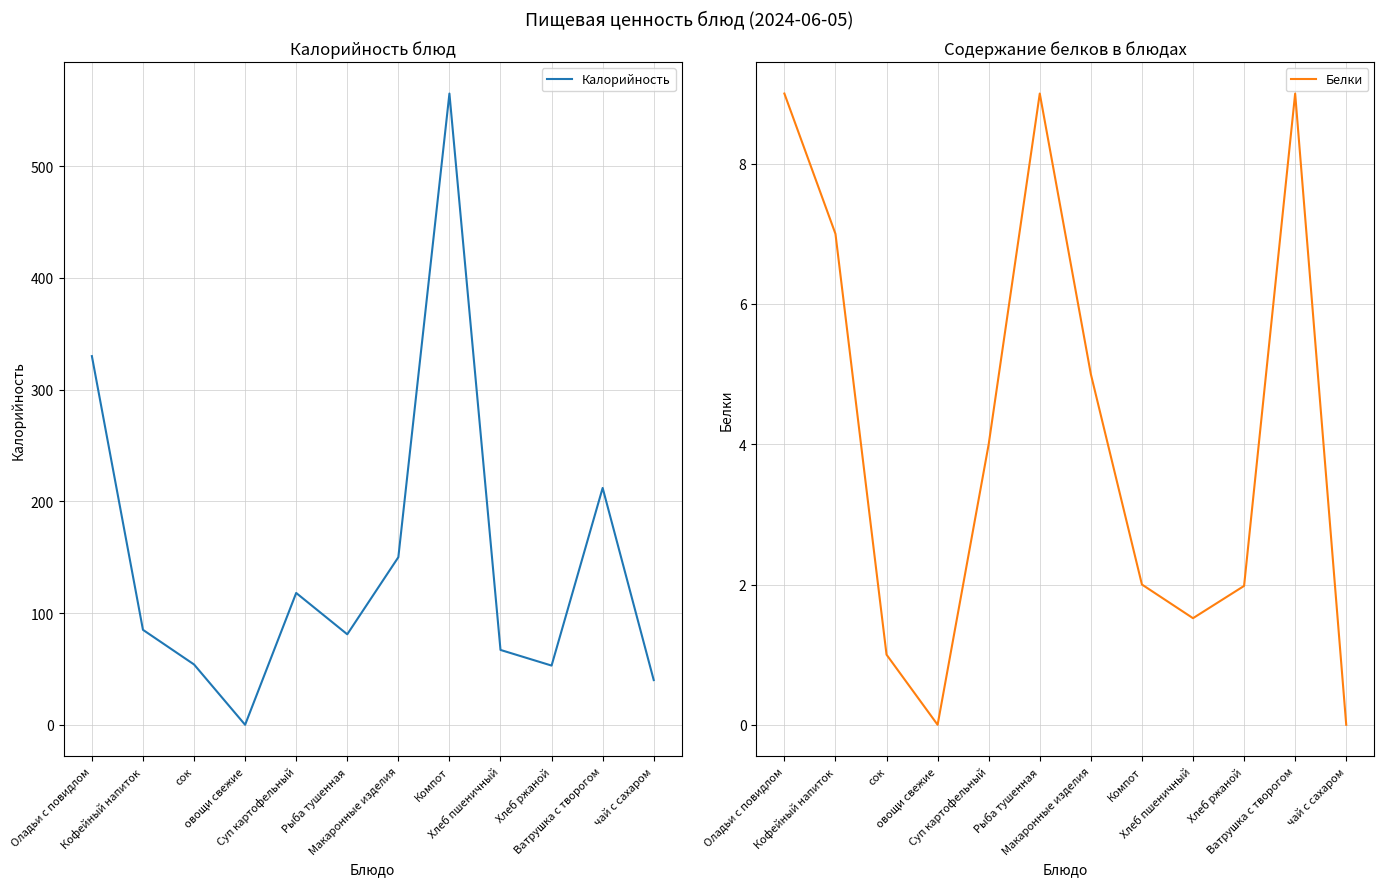

True or false: Белки has more than 2 points higher than both neighbors.

False